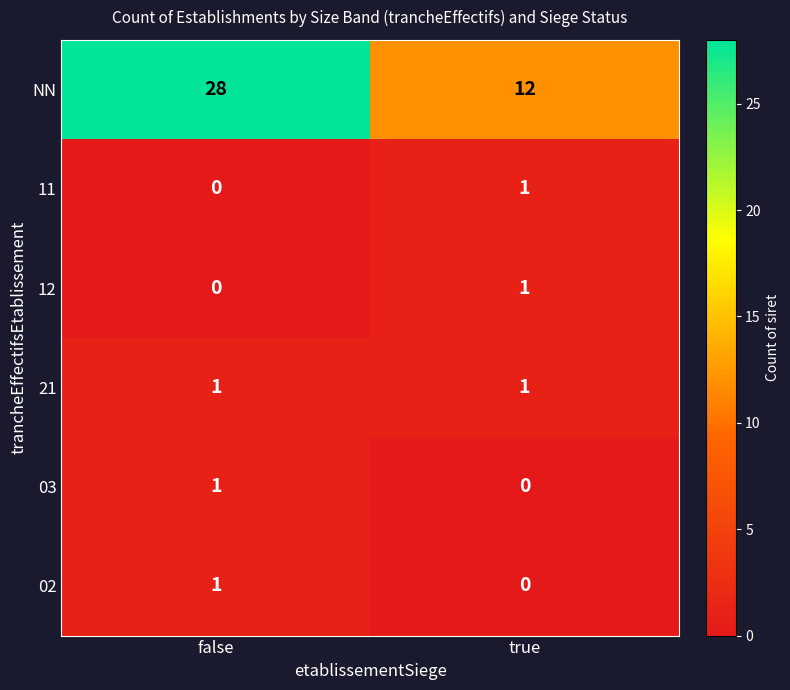

True or false: NN has a value of 12 at true.

True